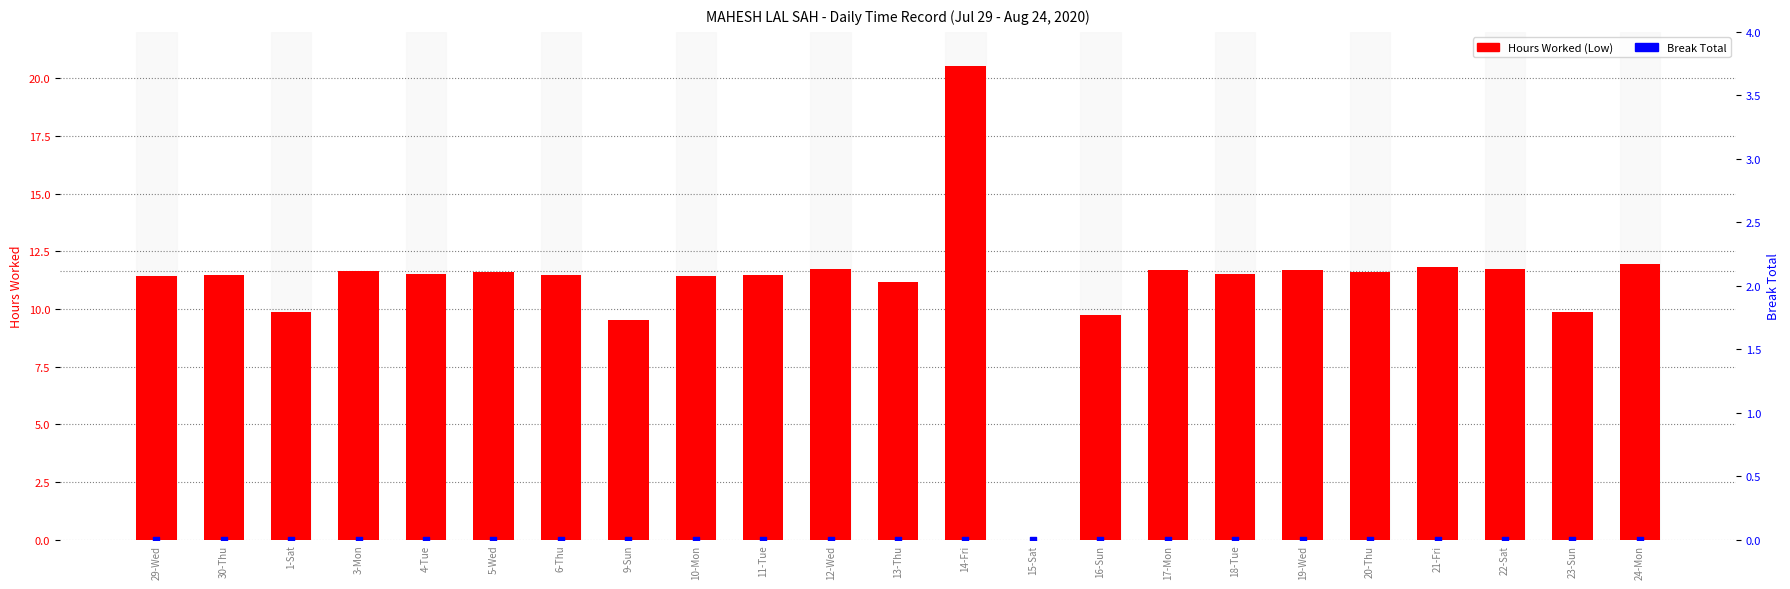

What are all the series names shown in the legend?

Hours Worked (Low), Break Total